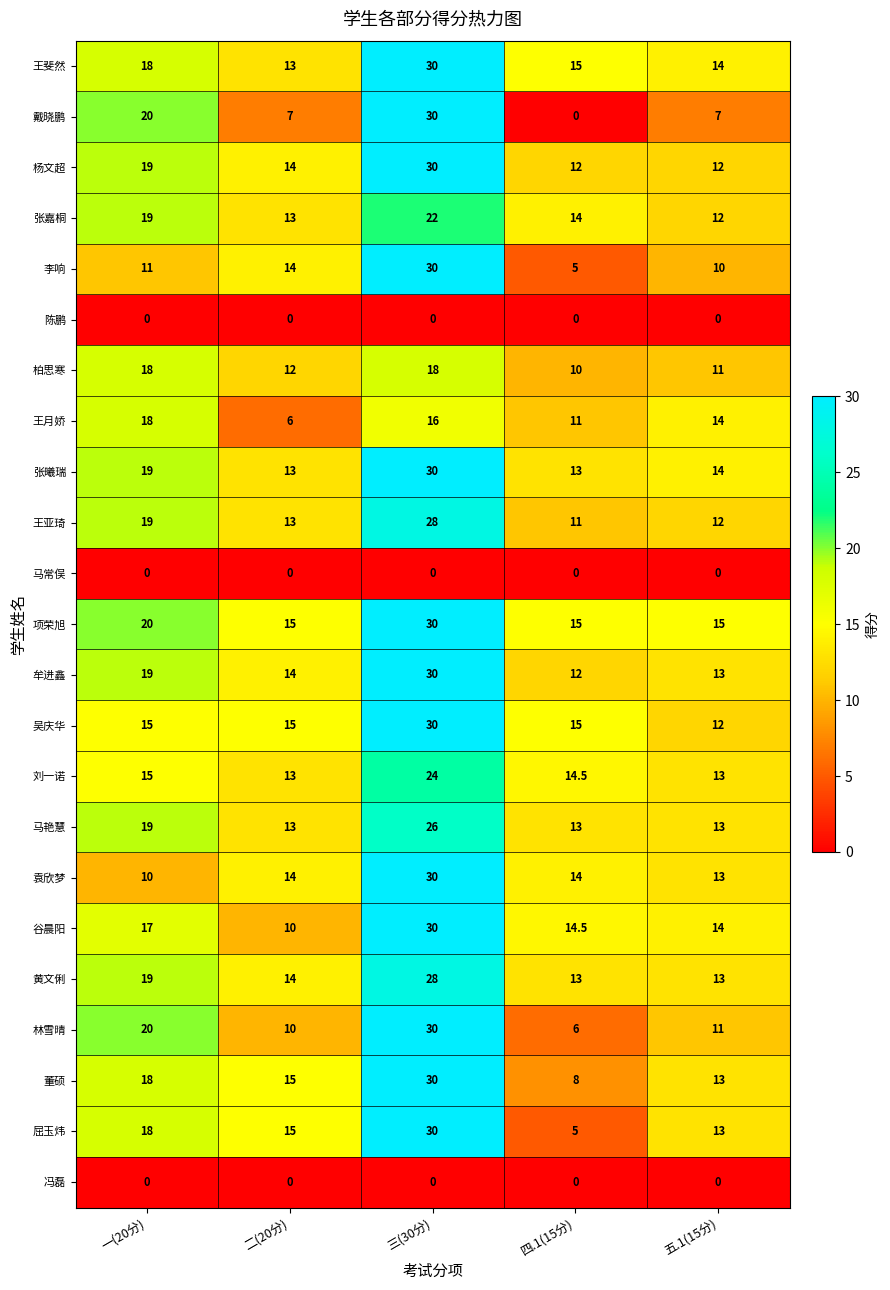

Which series has the widest spread of values?

戴晓鹏